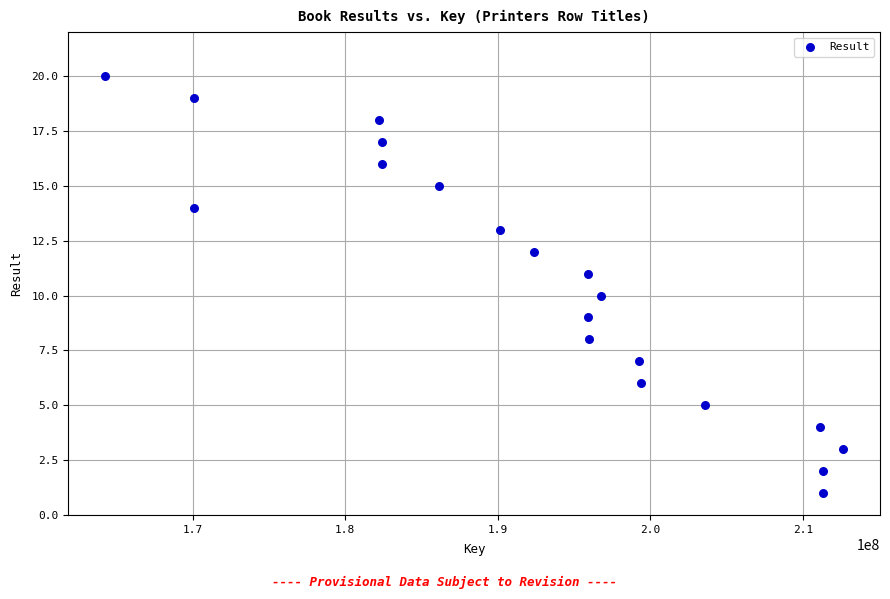

What is the range of X values (max minus min)?

48381419